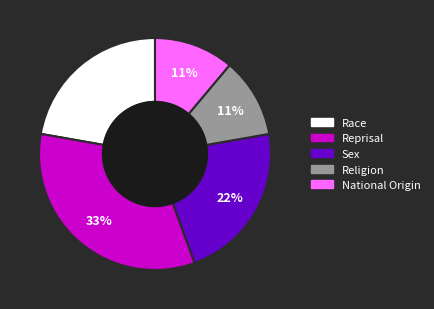

Combined, do Reprisal and Race account for over 50%?

Yes